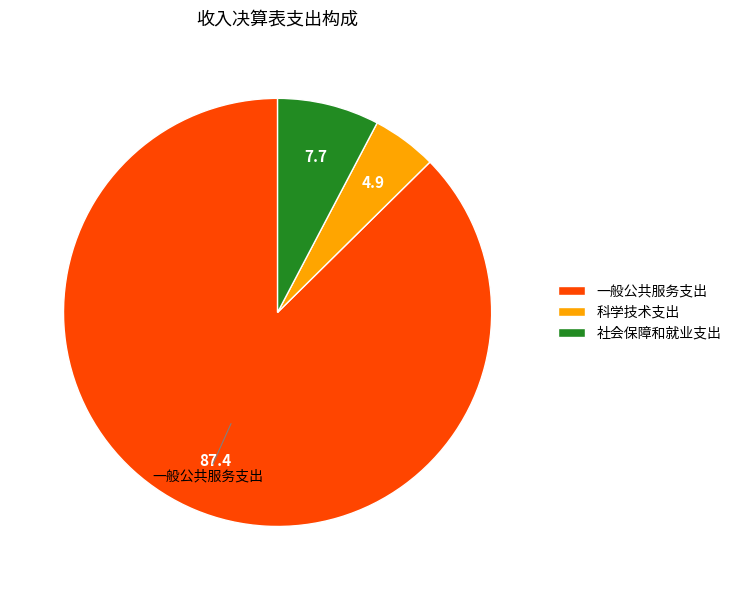

How many segments does this pie chart have?

3